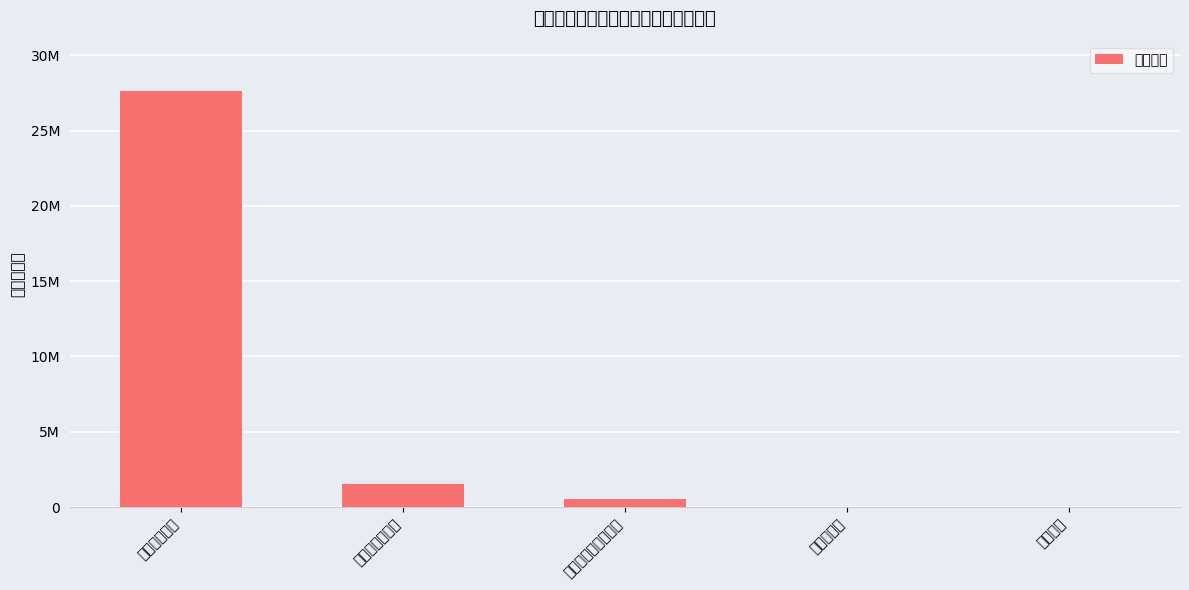

Reading left to right, list all the values displayed in this chart.

27648137.6	1529390.2	534844.4	0.0	0.0